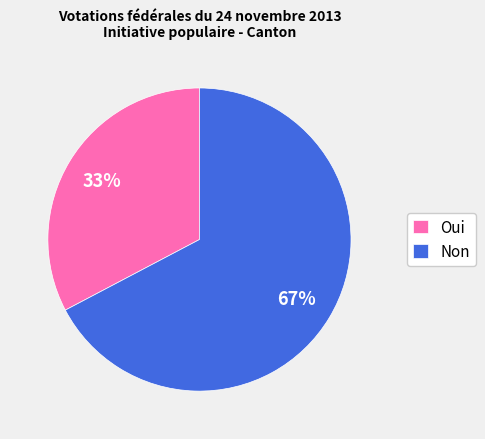

To the nearest percent, what portion does Oui represent?

33%